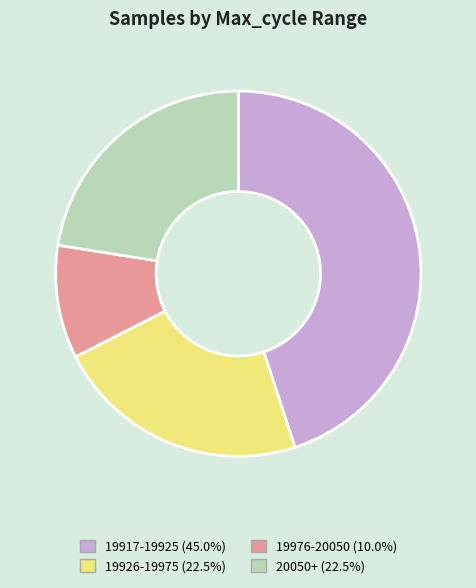

Do 20050+ (22.5%) and 19917-19925 (45.0%) together represent more than half of the pie?

Yes